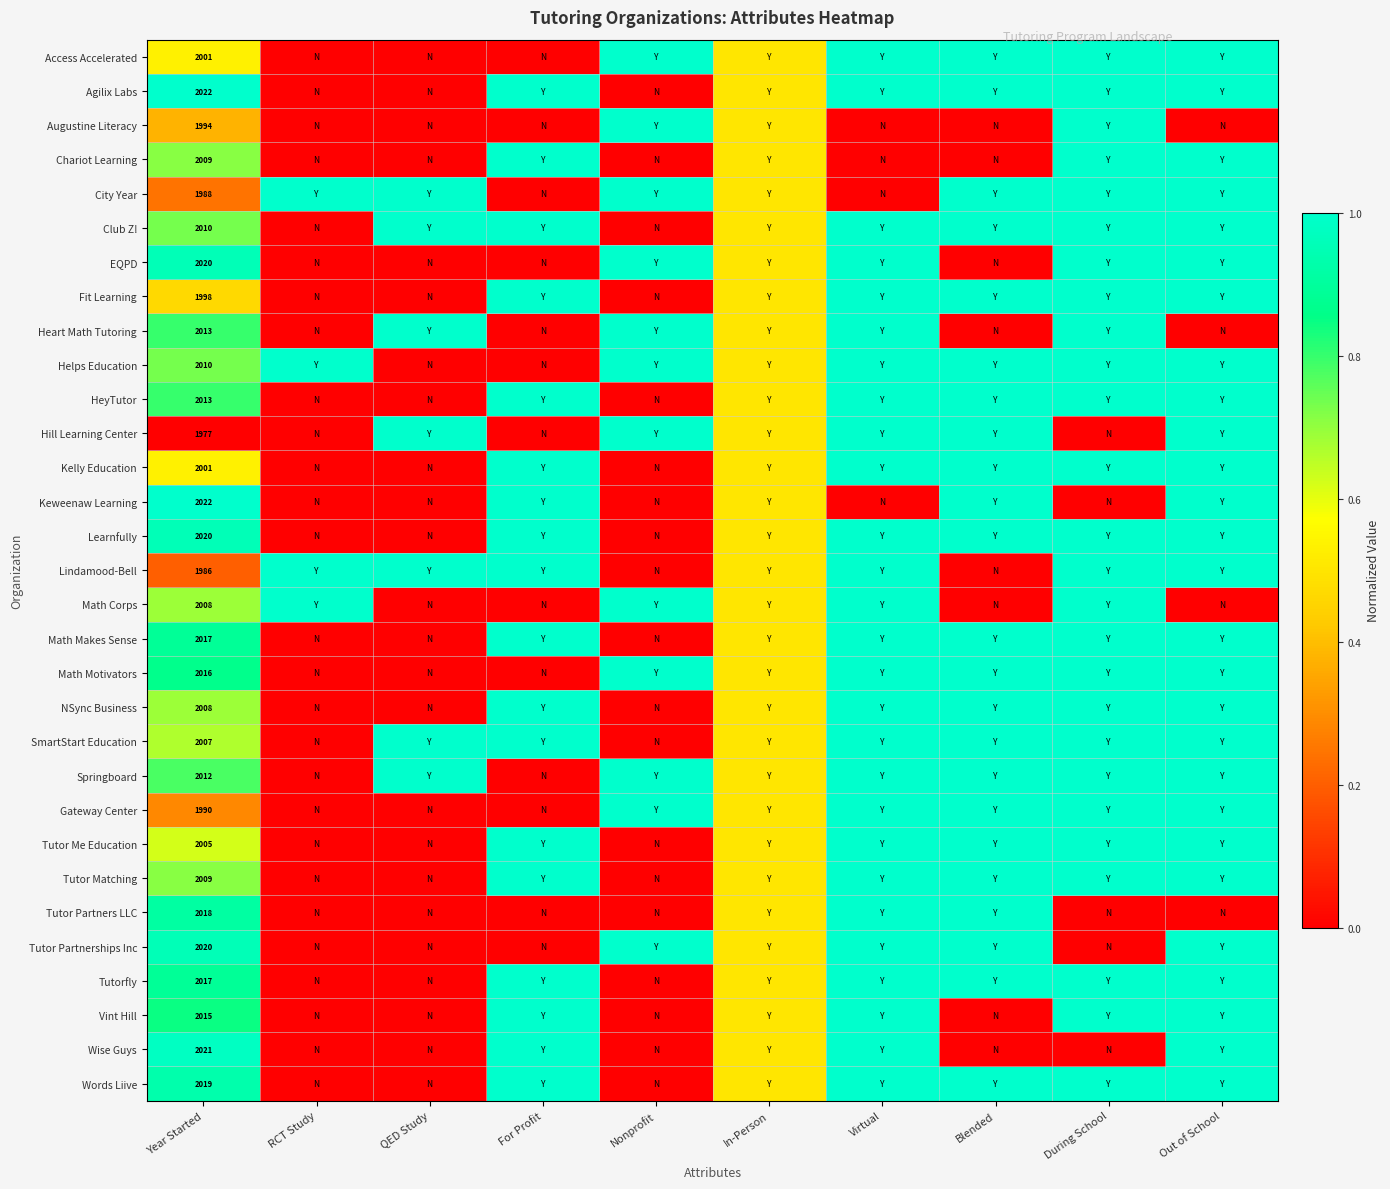

Which label corresponds to the largest value in the chart?

Nonprofit